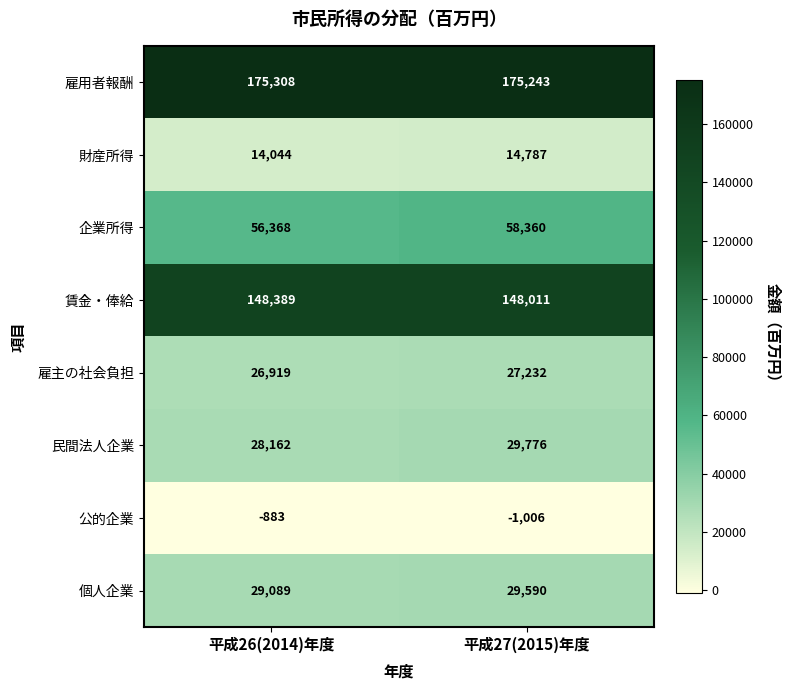

At how many categories does at least one series exceed 174702?

2